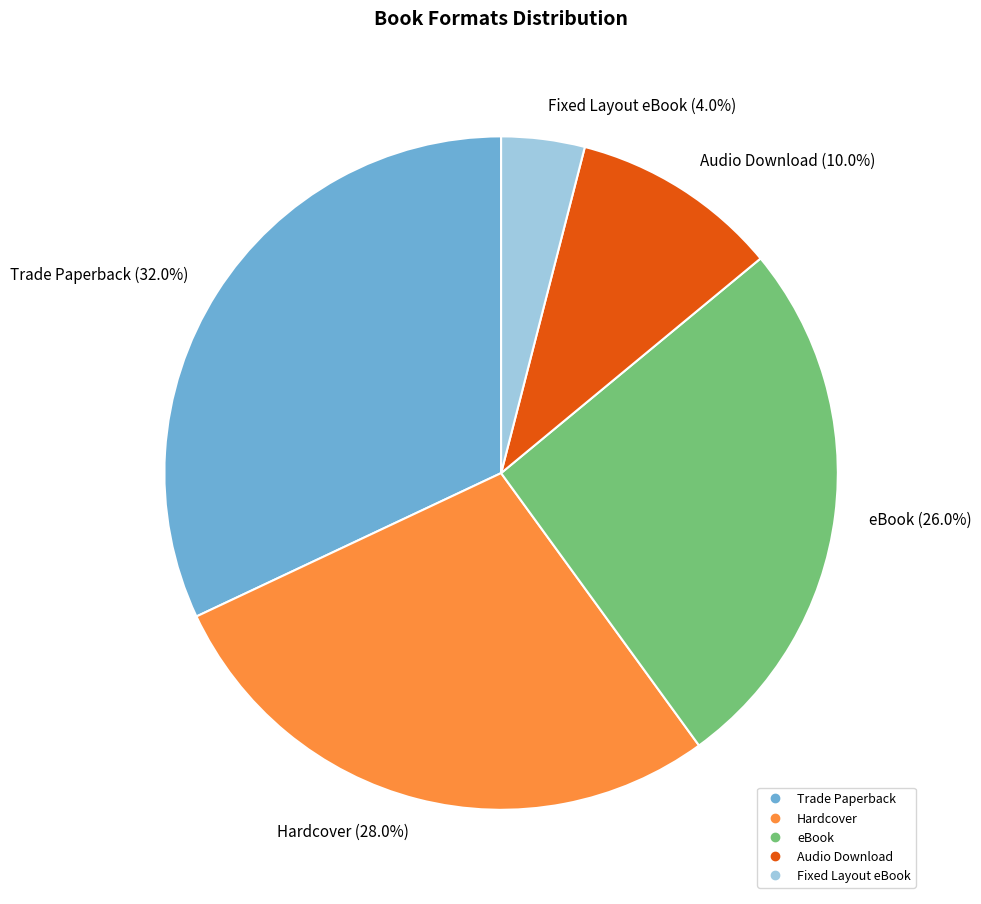

Is there any slice that represents more than half of the pie?

No